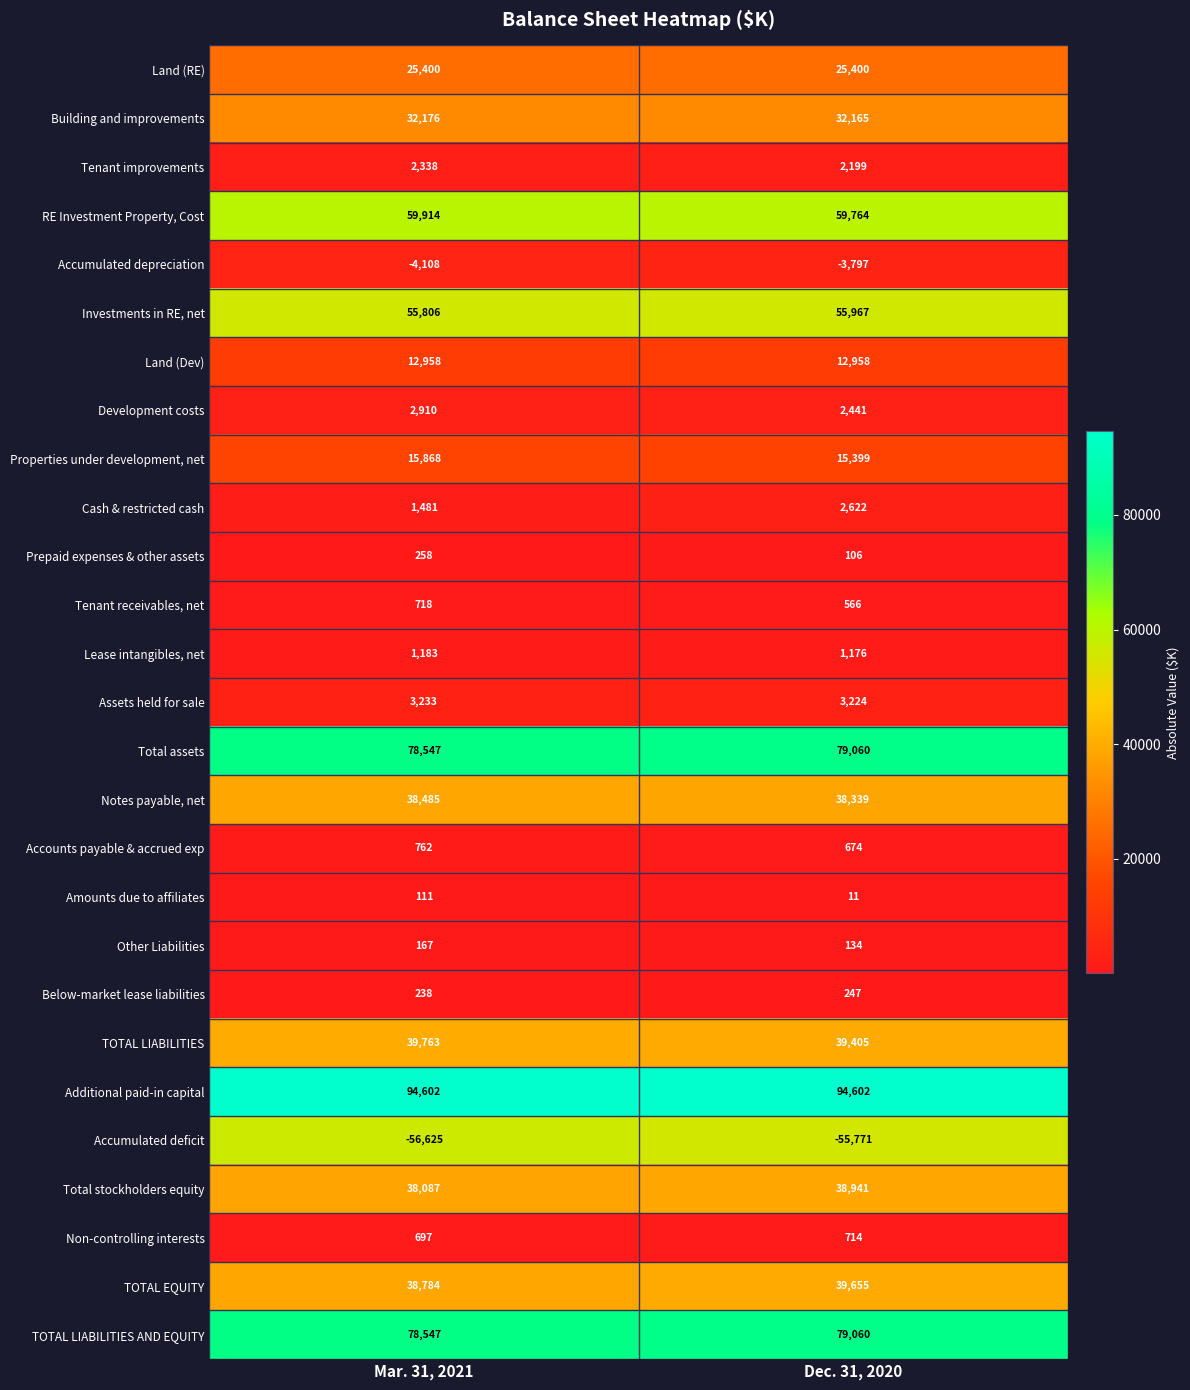

Is the value of Building and improvements at Dec. 31, 2020 greater than the value of Below-market lease liabilities at Dec. 31, 2020?

Yes